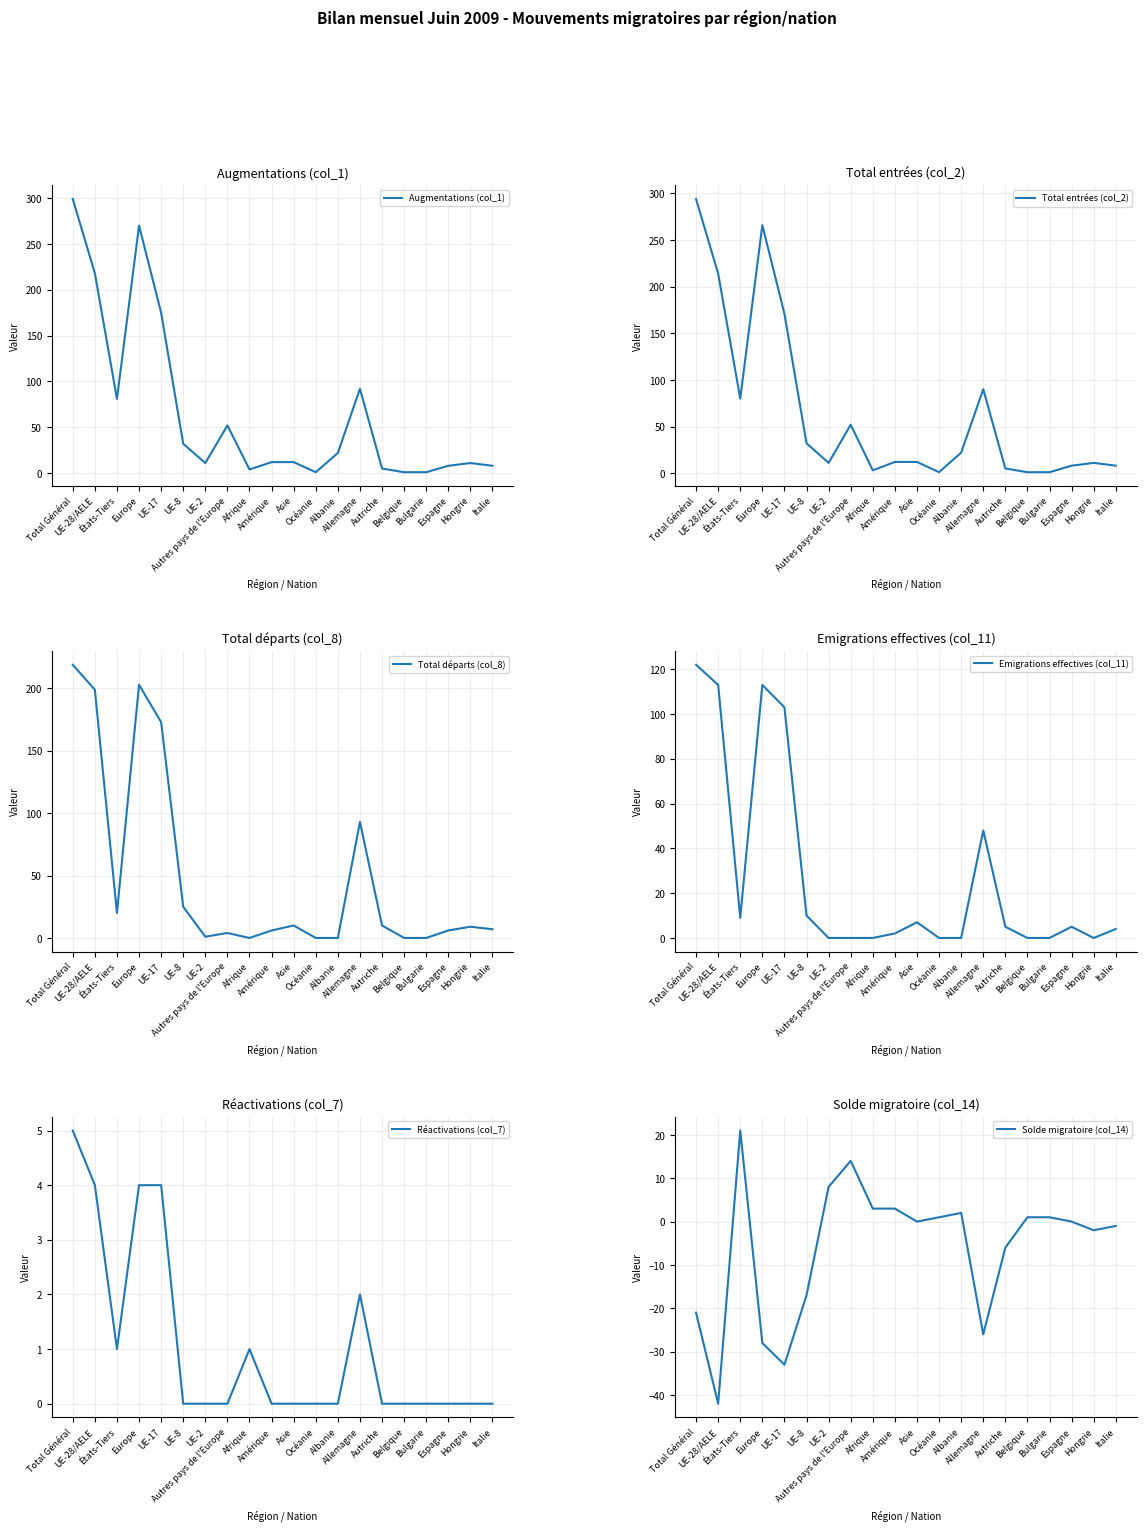

Reading left to right, extract all data points from this chart.

Augmentations (col_1): 299	218	81	270	175	32	11	52	4	12	12	1	22	92	5	1	1	8	11	8
Total entrées (col_2): 294	214	80	266	171	32	11	52	3	12	12	1	22	90	5	1	1	8	11	8
Total départs (col_8): 219	199	20	203	173	25	1	4	0	6	10	0	0	93	10	0	0	6	9	7
Emigrations effectives (col_11): 122	113	9	113	103	10	0	0	0	2	7	0	0	48	5	0	0	5	0	4
Réactivations (col_7): 5	4	1	4	4	0	0	0	1	0	0	0	0	2	0	0	0	0	0	0
Solde migratoire (col_14): -21	-42	21	-28	-33	-17	8	14	3	3	0	1	2	-26	-6	1	1	0	-2	-1